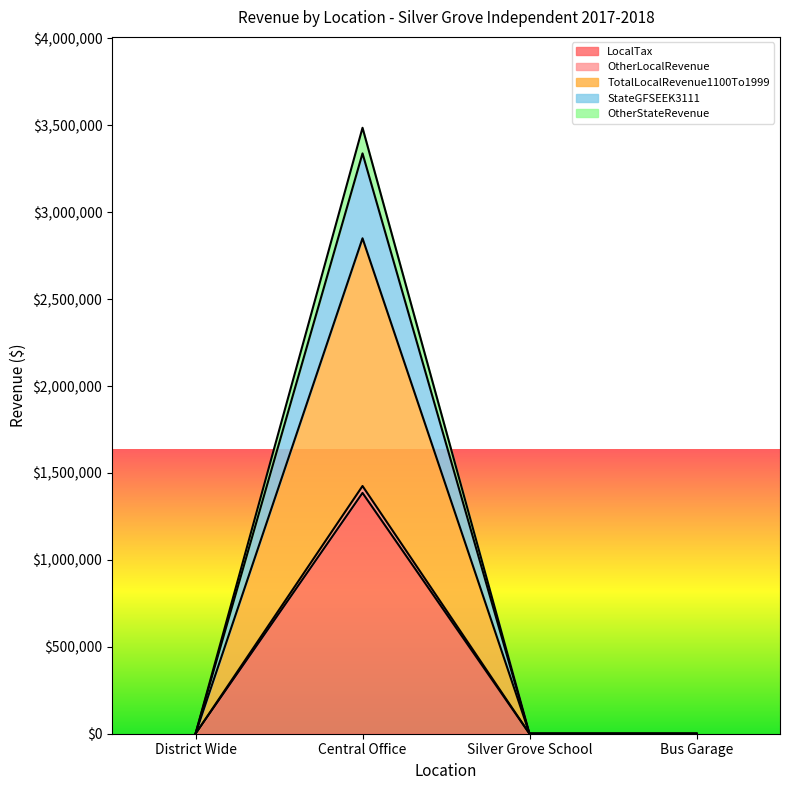

The TotalLocalRevenue1100To1999 series shows 0.0 at District Wide. True or false?

True